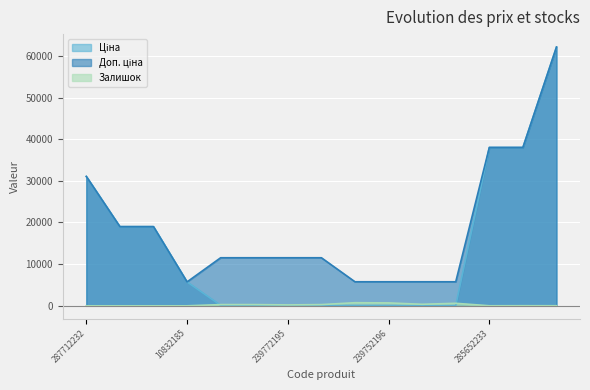

What is the maximum value shown in the chart?

62116.9